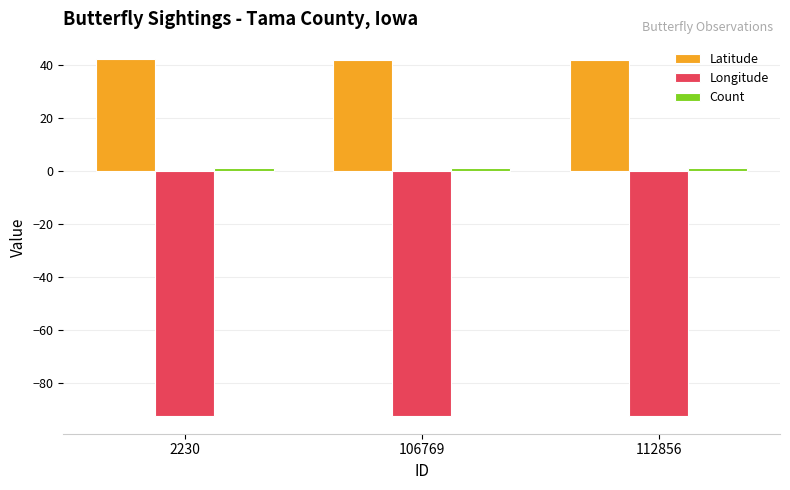

What is the minimum value for Latitude?

41.9